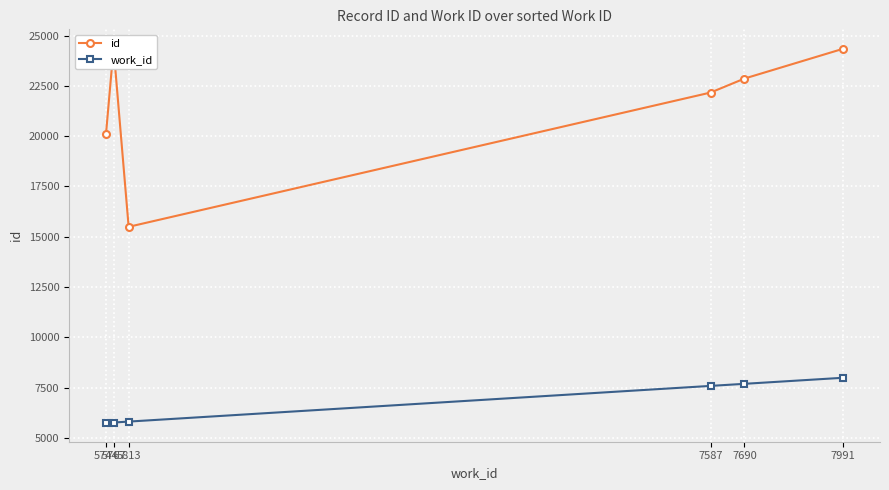

Reading left to right, extract all data points from this chart.

id: 5744=20111	5767=24377	5813=15493	7587=22167	7690=22861	7991=24343
work_id: 5744=5744	5767=5767	5813=5813	7587=7587	7690=7690	7991=7991